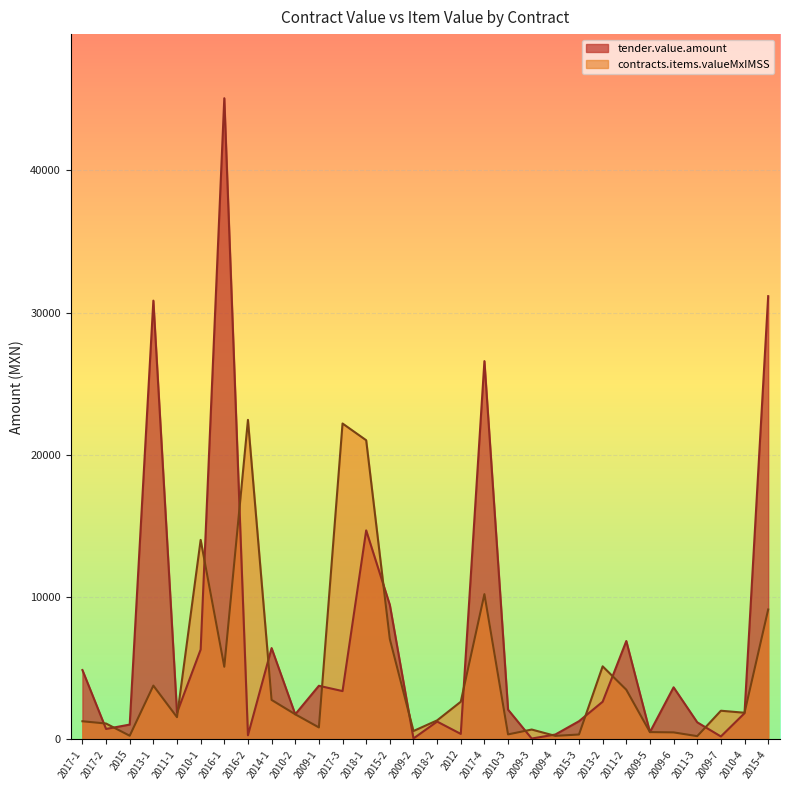

What is the label of the 19th point from the right?

2017-3